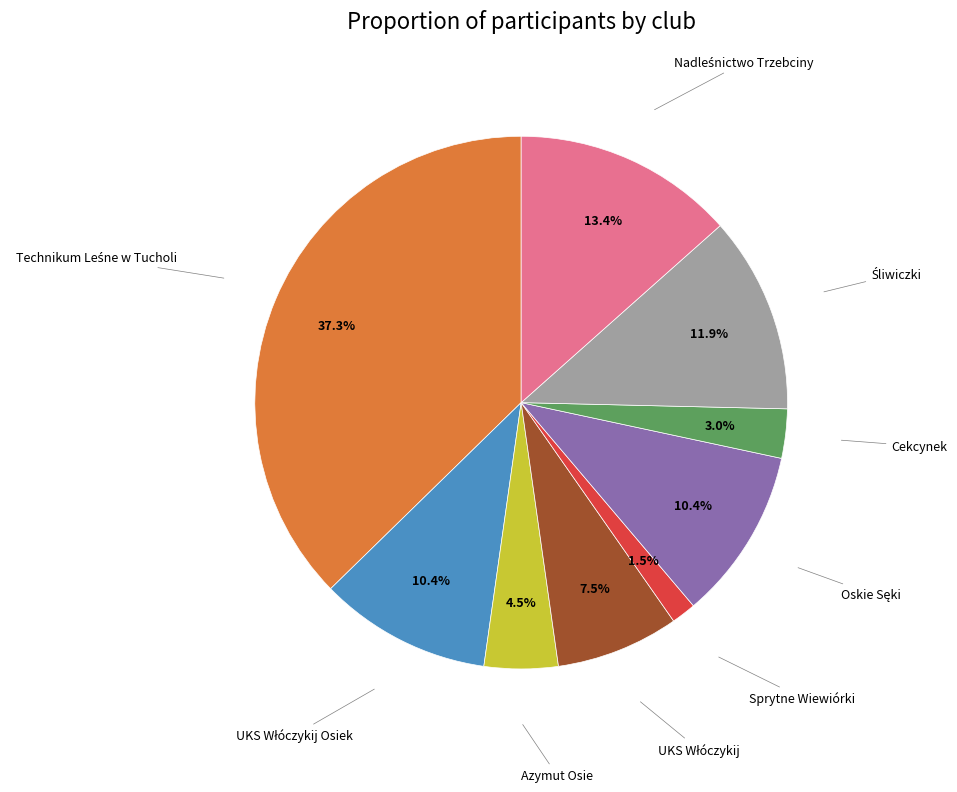

Does any single category account for the majority?

No